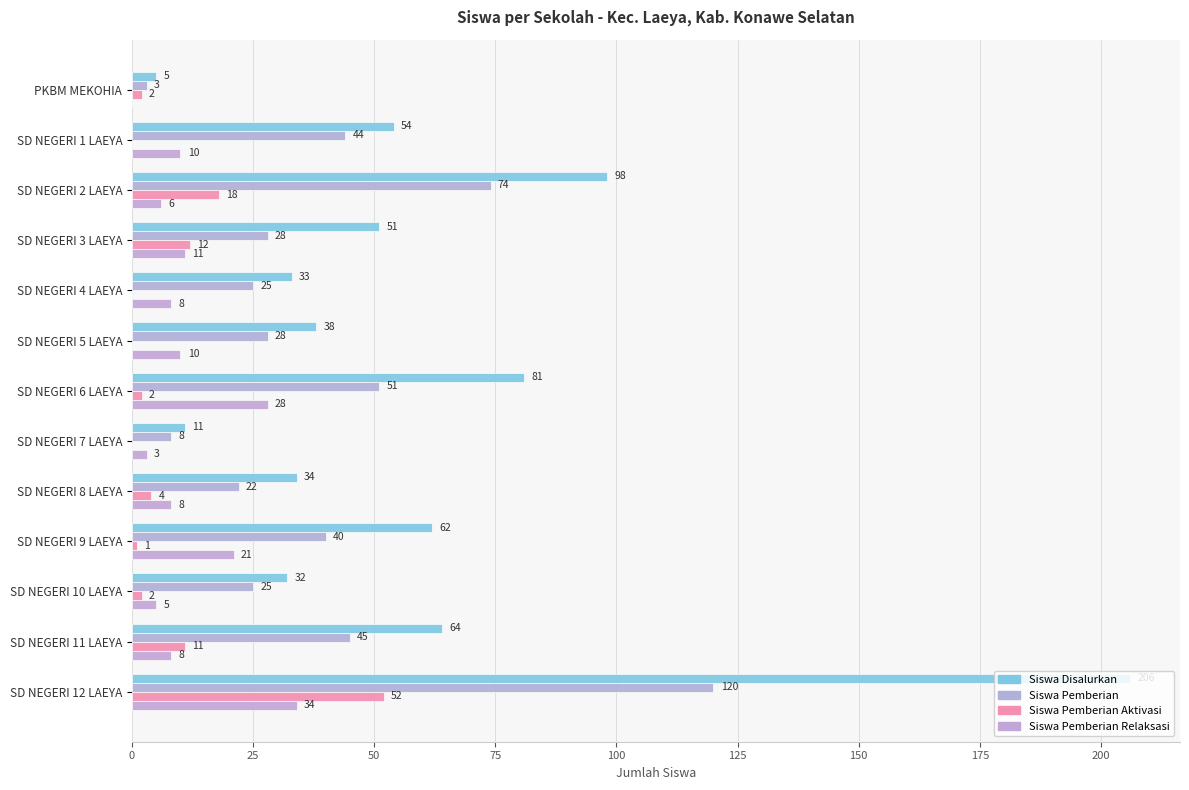

What is the highest value of the Siswa Pemberian series?

120